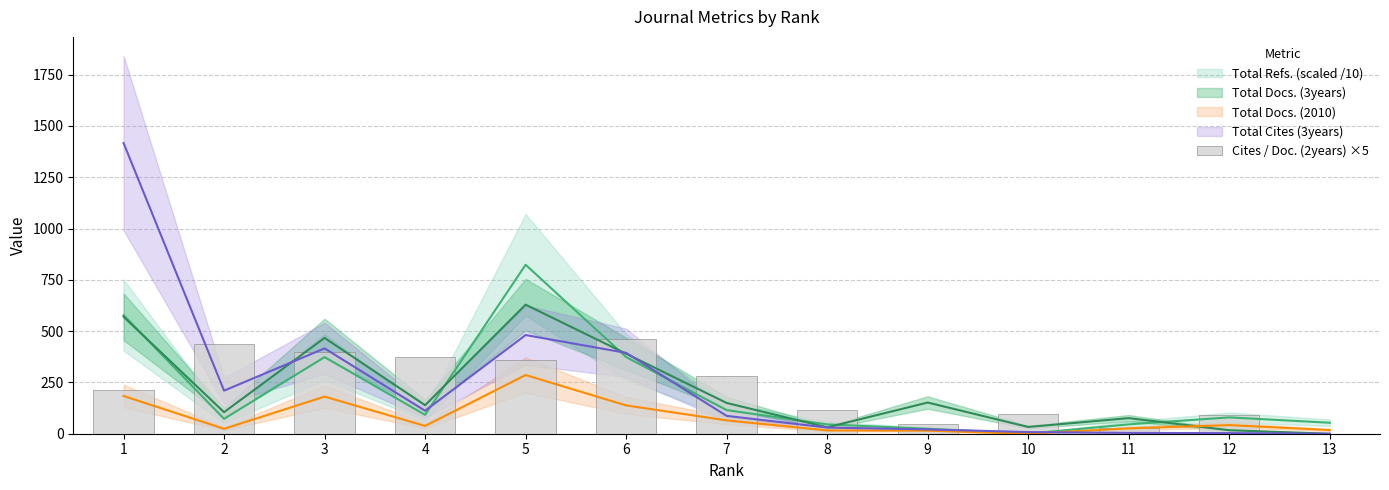

What is the value of the 9th bar from the left?

45